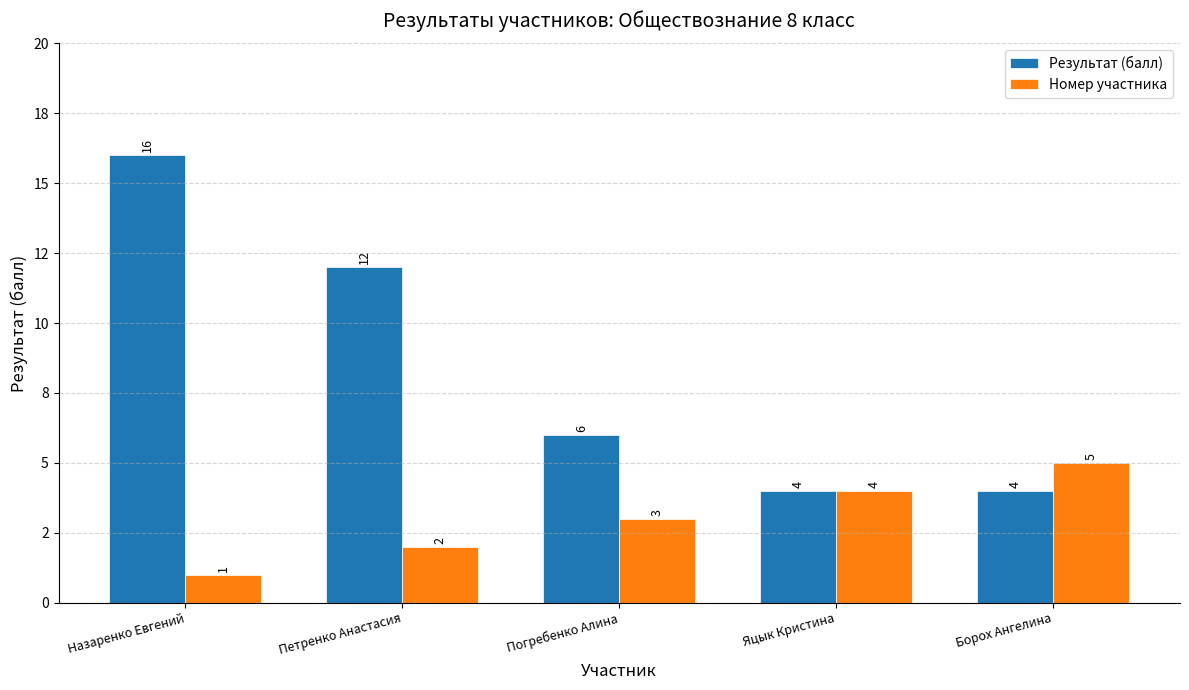

What are all the series names shown in the legend?

Результат (балл), Номер участника